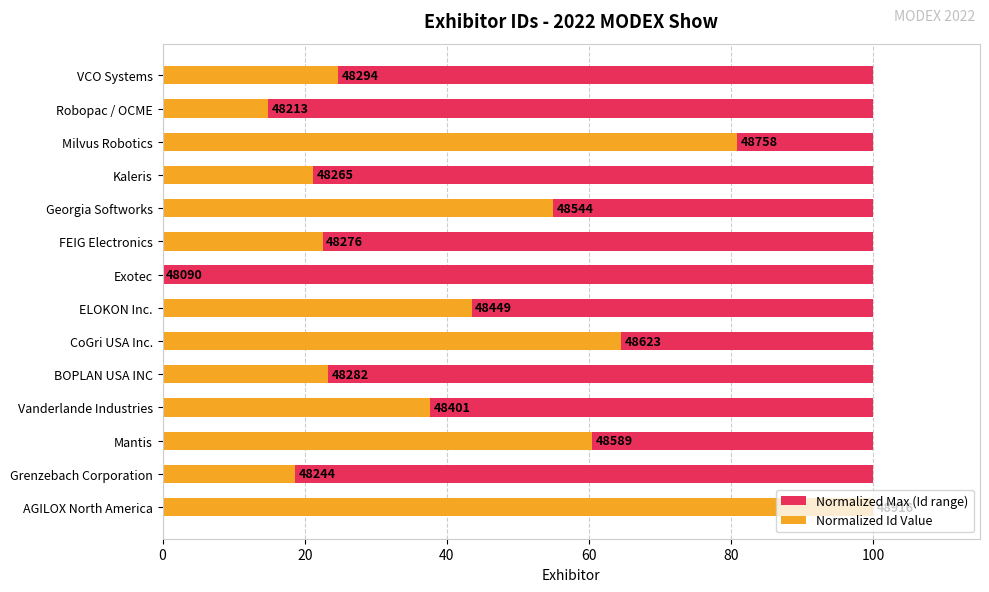

Is it true that Normalized Max (Id range) equals 0.3 at 10?

False